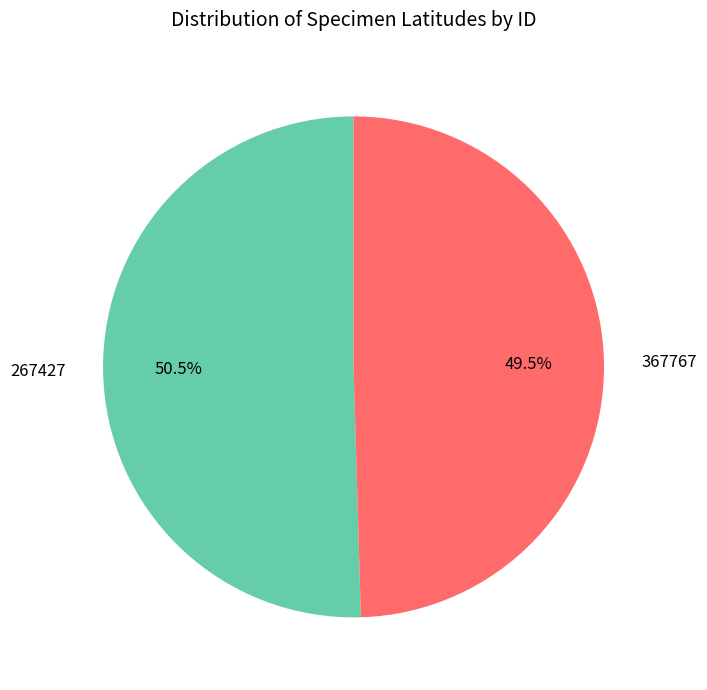

How much of the chart is everything except 267427?

49.5%